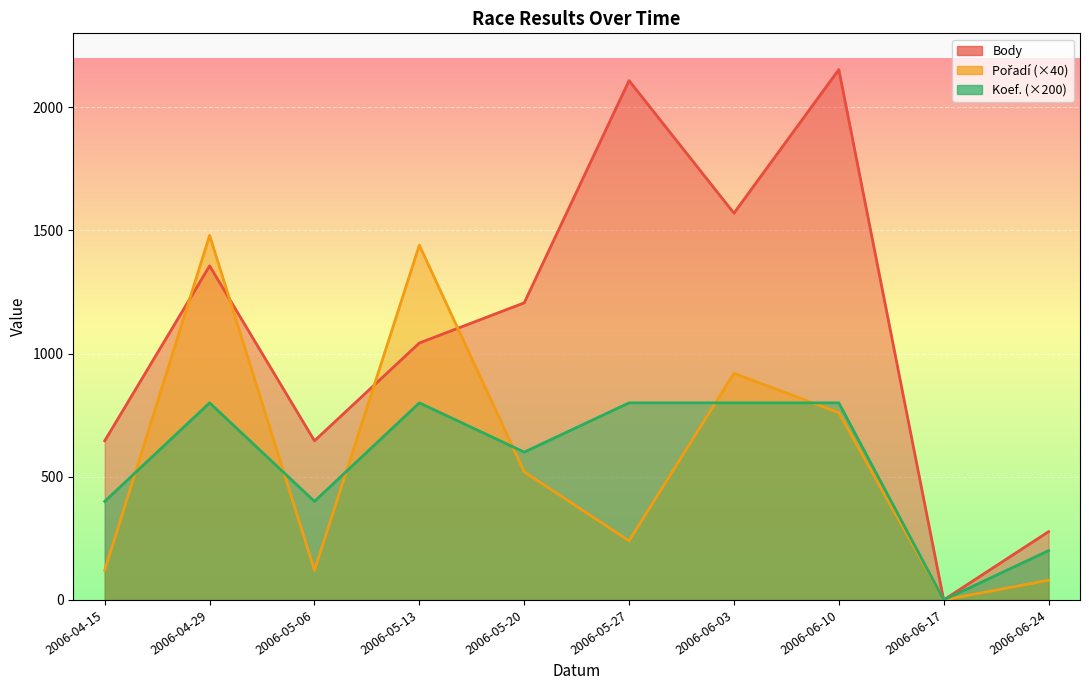

Which series has the largest range (max minus min)?

Body